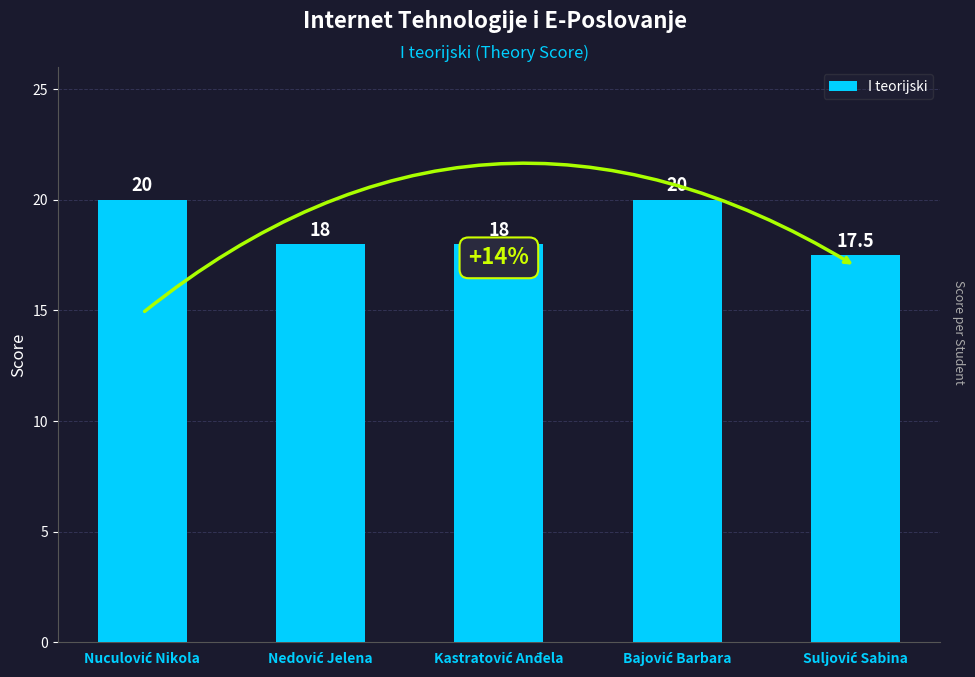

How many distinct data groups are displayed?

1